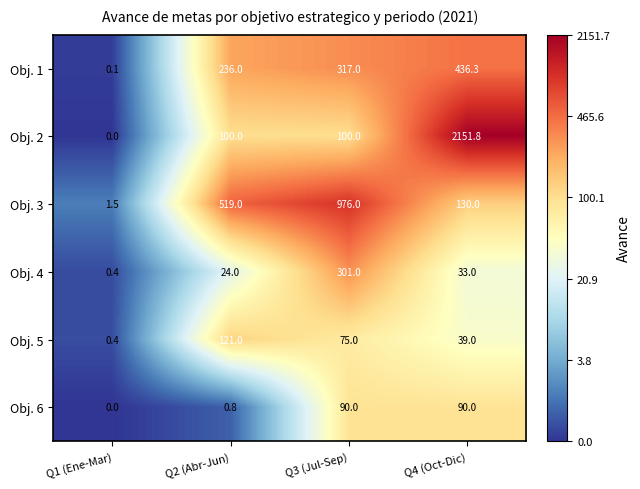

Where is Obj. 1 nearest to the value 218?

Q2 (Abr-Jun)